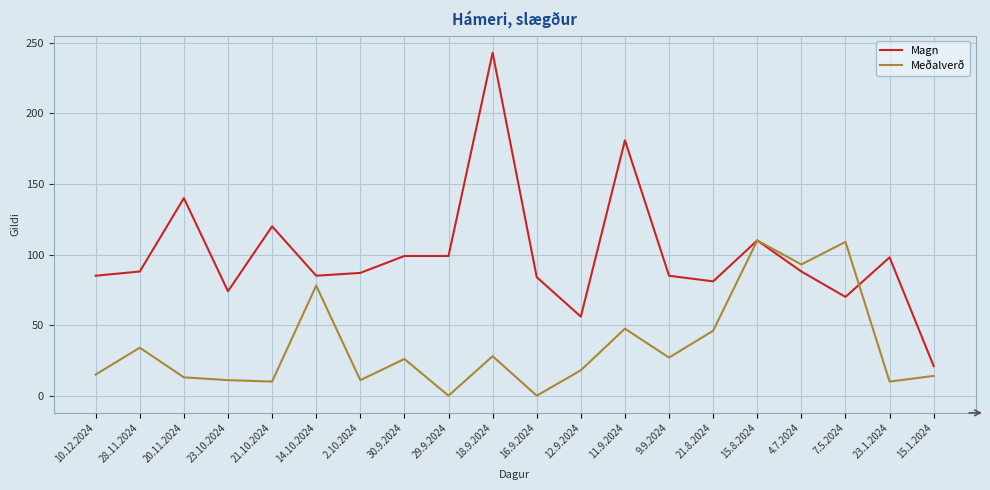

Between 4.7.2024 and 15.1.2024, which series saw the biggest shift?

Meðalverð